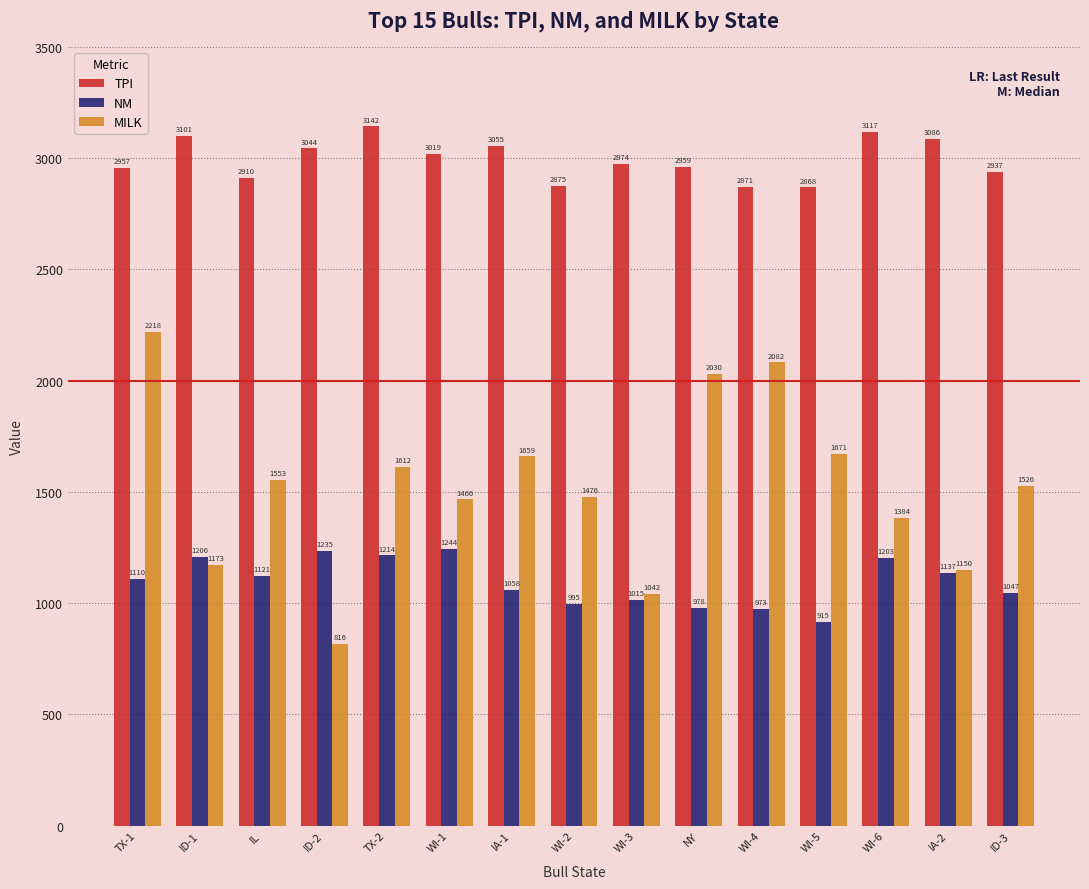

What is the difference between the maximum and minimum values in the MILK series?

1402